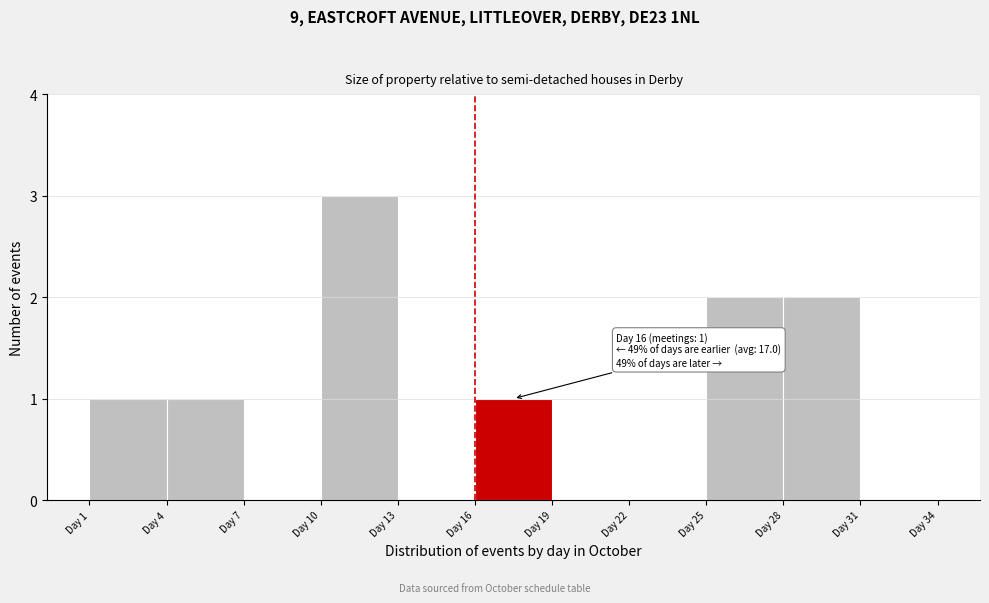

Over which range of the x-axis is the bar tallest?

10 to 13